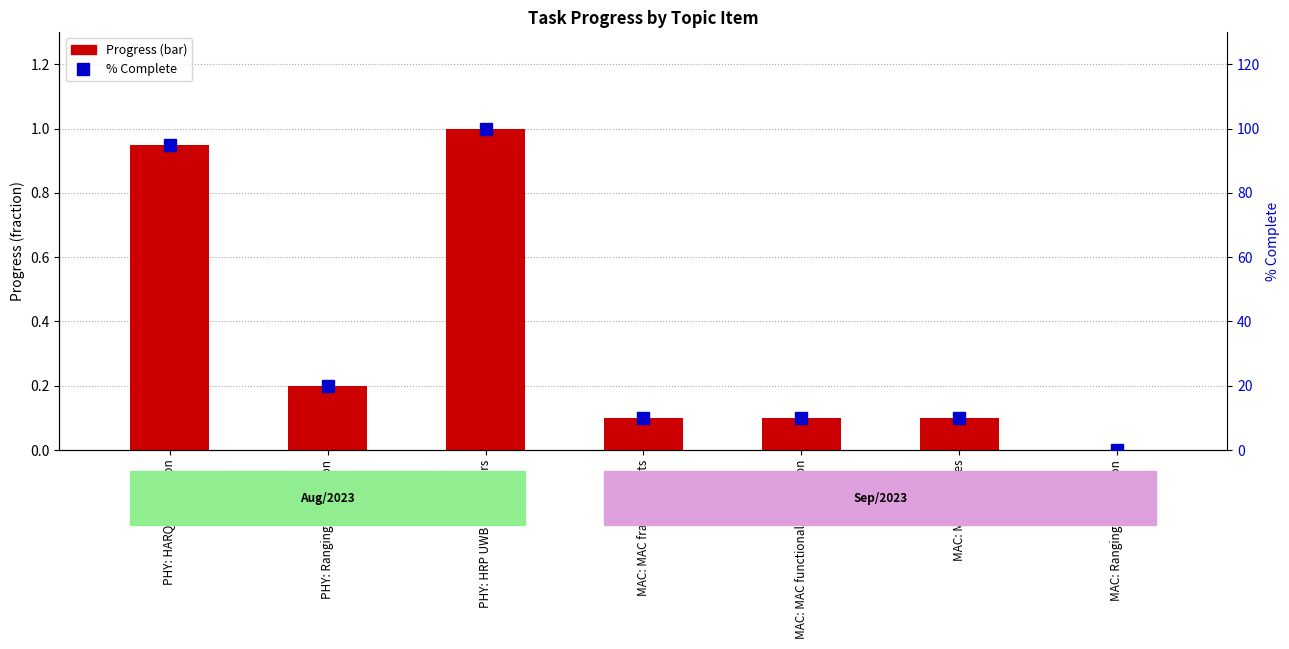

At which category is the sum across all series the highest?

PHY: HRP UWB parameters